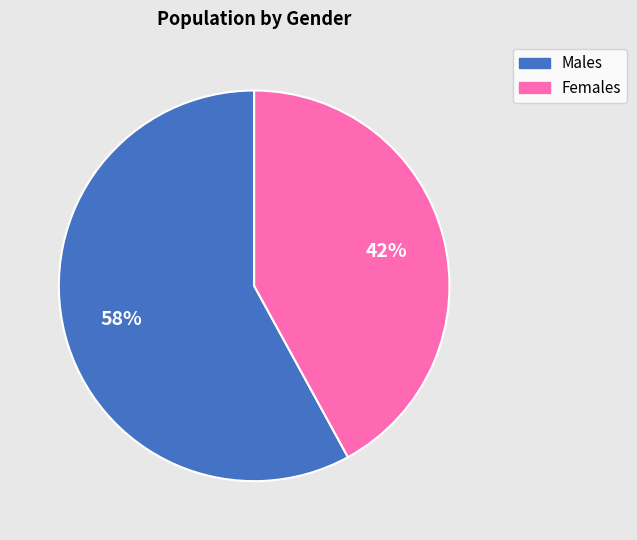

Is there any slice that represents more than half of the pie?

Yes